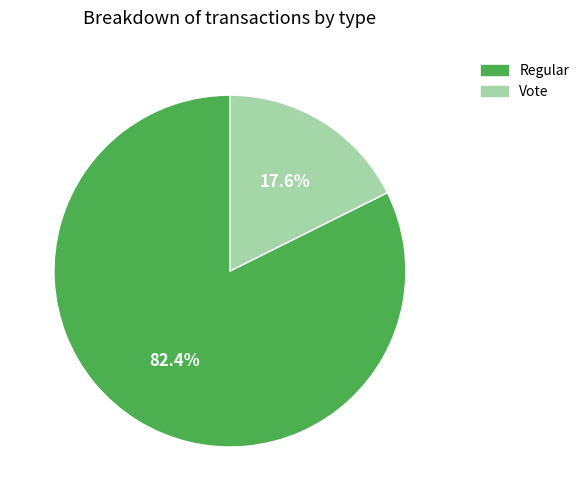

To the nearest percent, what is the average slice percentage?

50%